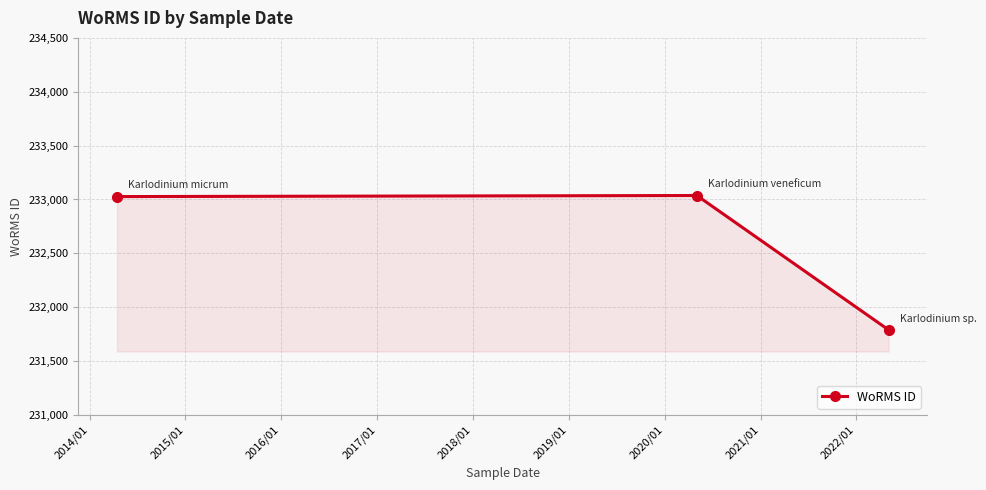

How many data points does each series have?

3